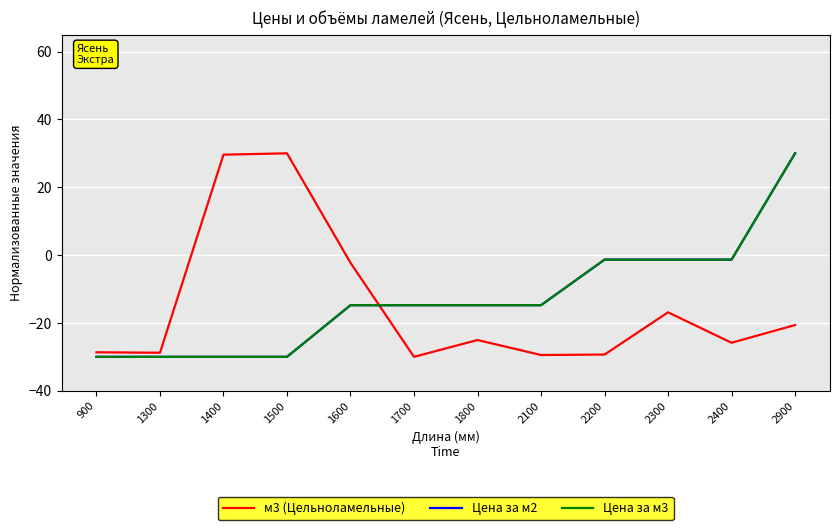

What is the difference between the м3 (Цельноламельные) values at 1600 and 900?

26.4